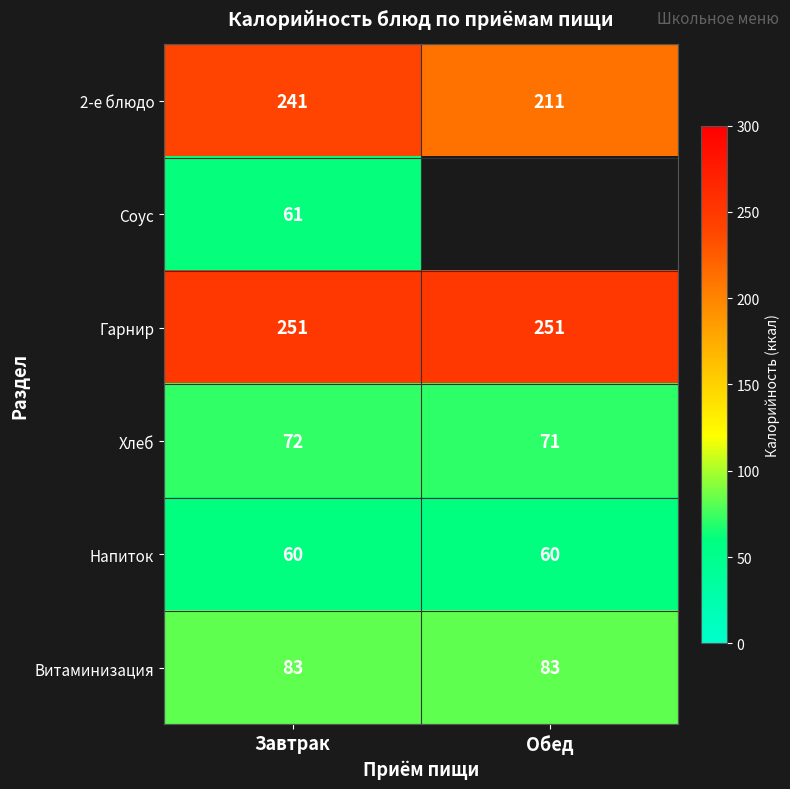

Is it true that Напиток equals 60 at Завтрак?

True